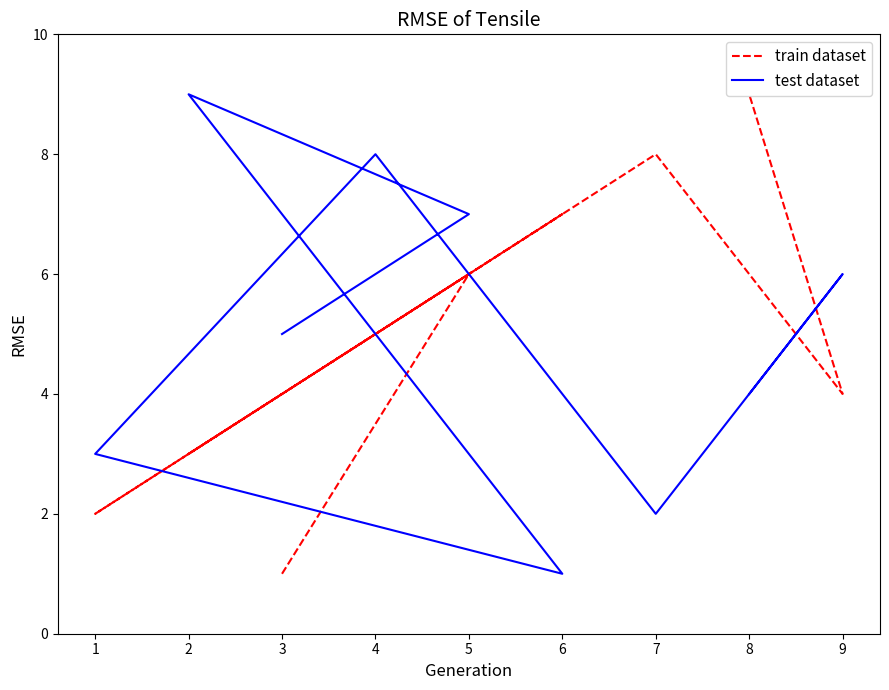

At which label does train dataset reach its peak?

8